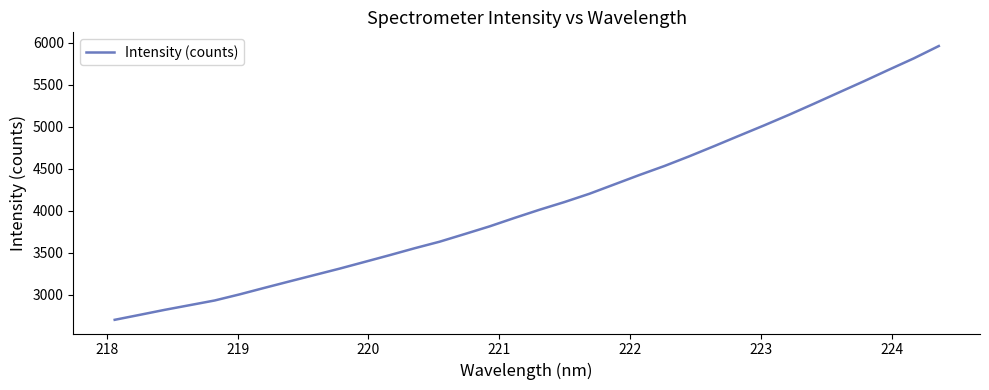

What is the difference between the maximum and minimum values?

3255.4